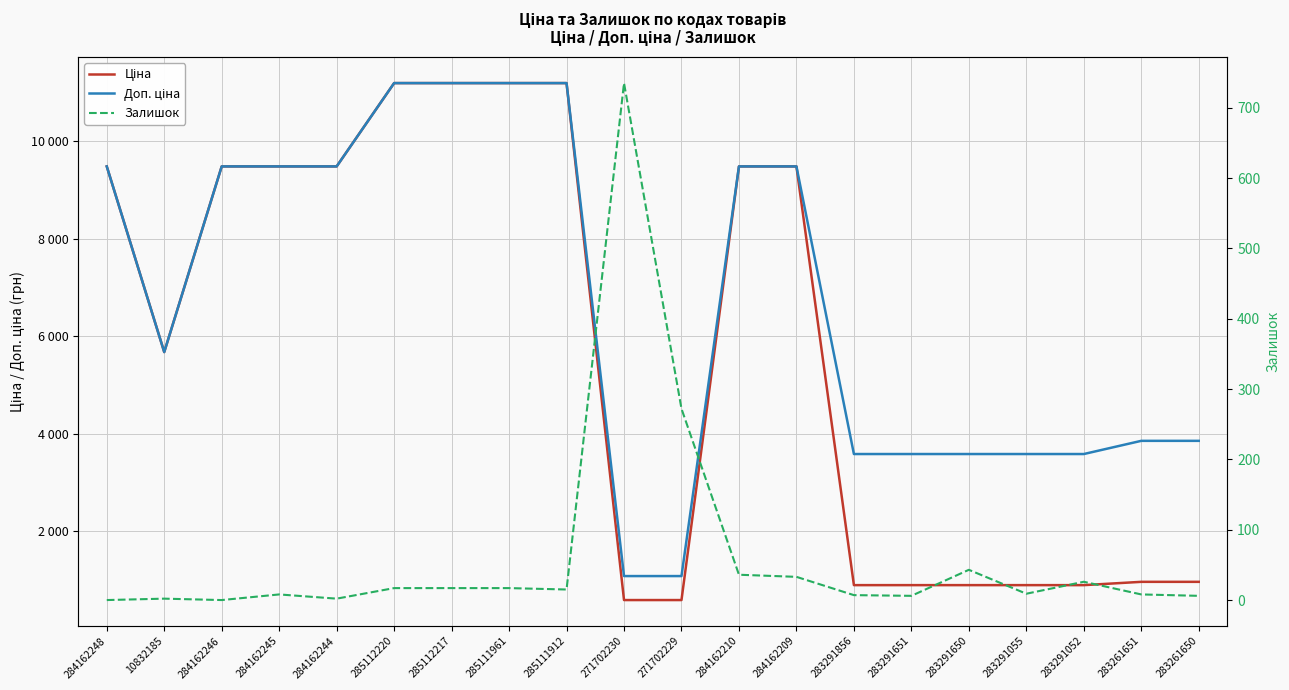

What is the sum of all Ціна values?

114893.2